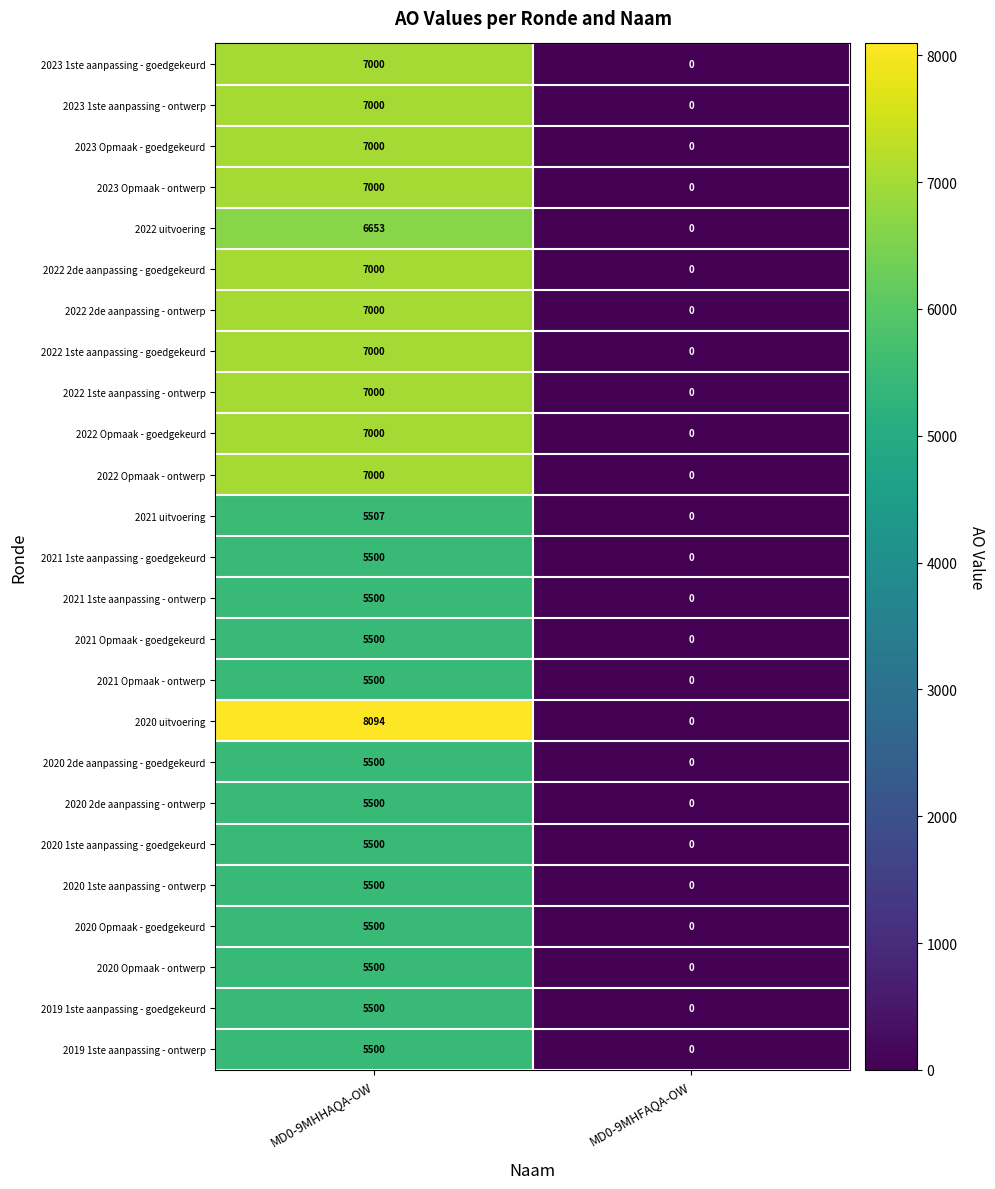

What is the approximate value of 2022 Opmaak - ontwerp at MD0-9MHHAQA-OW, to the nearest 10?

7000